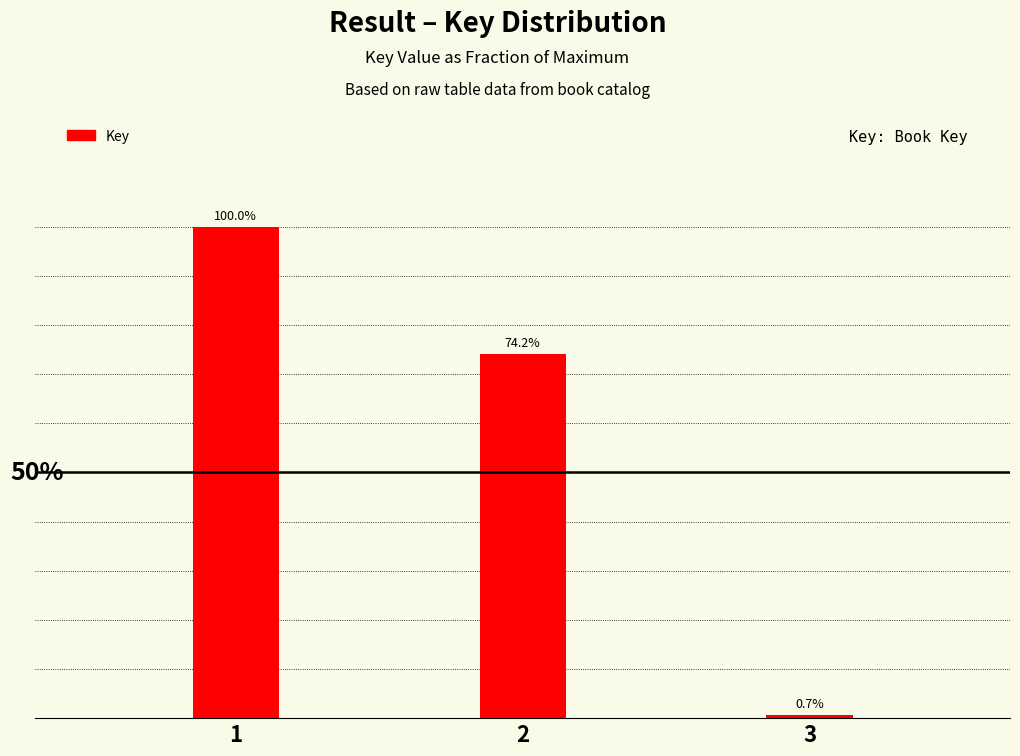

Does the chart contain stacked bars?

No